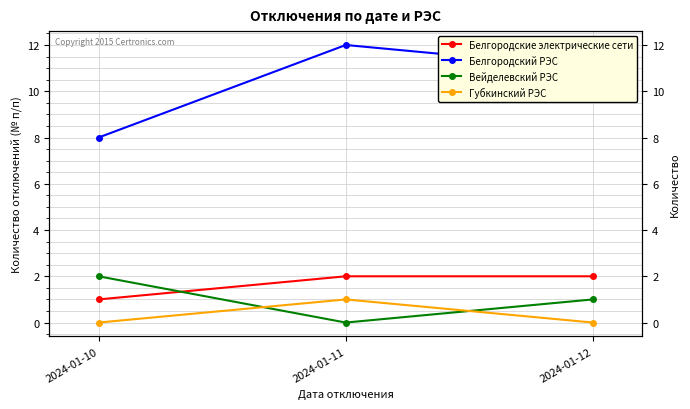

What is the difference between the highest and lowest values at 2024-01-10?

8